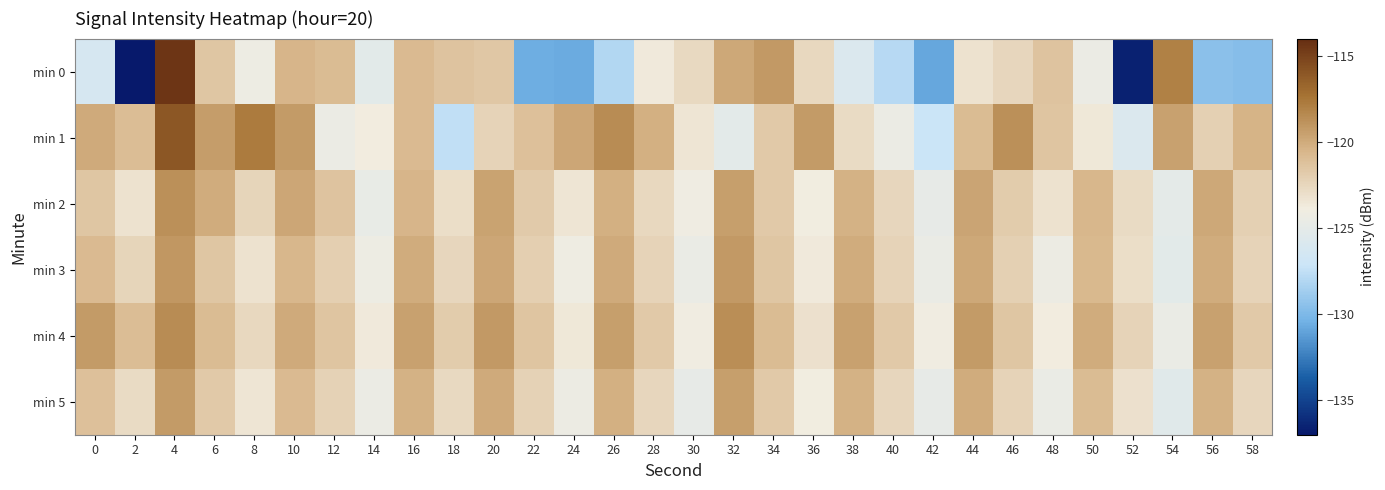

Reading left to right, extract all data points from this chart.

min 0: 0=-126.3	2=-137.0	4=-114.4	6=-121.5	8=-124.3	10=-120.5	12=-120.9	14=-125.2	16=-120.8	18=-121.3	20=-121.5	22=-130.5	24=-130.7	26=-128.0	28=-123.6	30=-122.6	32=-119.9	34=-119.2	36=-122.6	38=-125.8	40=-127.9	42=-130.8	44=-123.2	46=-122.5	48=-121.3	50=-124.5	52=-136.6	54=-118.0	56=-129.5	58=-129.7
min 1: 0=-120.0	2=-121.0	4=-116.1	6=-119.4	8=-117.7	10=-119.3	12=-124.4	14=-123.8	16=-120.8	18=-127.6	20=-122.3	22=-121.1	24=-119.8	26=-118.5	28=-120.2	30=-123.4	32=-125.1	34=-121.7	36=-119.3	38=-122.8	40=-124.5	42=-127.2	44=-120.9	46=-118.7	48=-121.4	50=-123.6	52=-125.8	54=-119.5	56=-122.1	58=-120.4
min 2: 0=-121.5	2=-123.2	4=-118.7	6=-120.1	8=-122.4	10=-119.8	12=-121.3	14=-124.7	16=-120.5	18=-122.9	20=-119.6	22=-121.8	24=-123.4	26=-120.2	28=-122.6	30=-124.1	32=-119.4	34=-121.7	36=-123.9	38=-120.3	40=-122.5	42=-124.8	44=-119.7	46=-121.9	48=-123.2	50=-120.6	52=-122.8	54=-125.0	56=-119.9	58=-122.1
min 3: 0=-120.8	2=-122.4	4=-119.1	6=-121.5	8=-123.2	10=-120.6	12=-122.0	14=-124.3	16=-120.1	18=-122.5	20=-119.8	22=-122.0	24=-124.2	26=-120.0	28=-122.3	30=-124.6	32=-119.2	34=-121.5	36=-123.7	38=-120.1	40=-122.3	42=-124.6	44=-119.9	46=-122.1	48=-124.4	50=-120.7	52=-122.9	54=-125.2	56=-120.1	58=-122.3
min 4: 0=-119.3	2=-121.0	4=-118.5	6=-120.9	8=-122.6	10=-120.0	12=-121.4	14=-123.7	16=-119.5	18=-121.9	20=-119.2	22=-121.4	24=-123.6	26=-119.4	28=-121.7	30=-124.0	32=-118.6	34=-120.9	36=-123.1	38=-119.5	40=-121.7	42=-124.0	44=-119.3	46=-121.5	48=-123.8	50=-120.1	52=-122.3	54=-124.6	56=-119.5	58=-121.7
min 5: 0=-121.1	2=-122.8	4=-119.3	6=-121.7	8=-123.4	10=-120.8	12=-122.2	14=-124.5	16=-120.3	18=-122.7	20=-120.0	22=-122.2	24=-124.4	26=-120.2	28=-122.5	30=-124.8	32=-119.4	34=-121.7	36=-123.9	38=-120.3	40=-122.5	42=-124.8	44=-120.1	46=-122.3	48=-124.6	50=-120.9	52=-123.1	54=-125.4	56=-120.3	58=-122.5